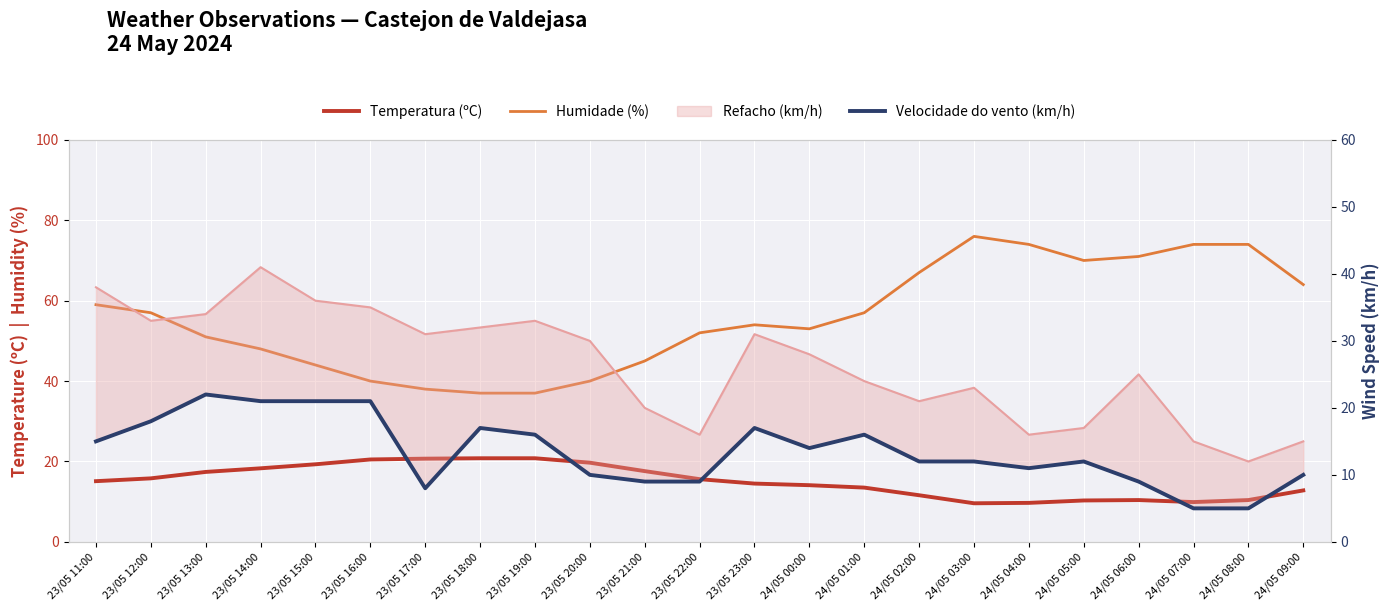

At which category does Temperatura (ºC) reach its first local peak?

24/05 06:00